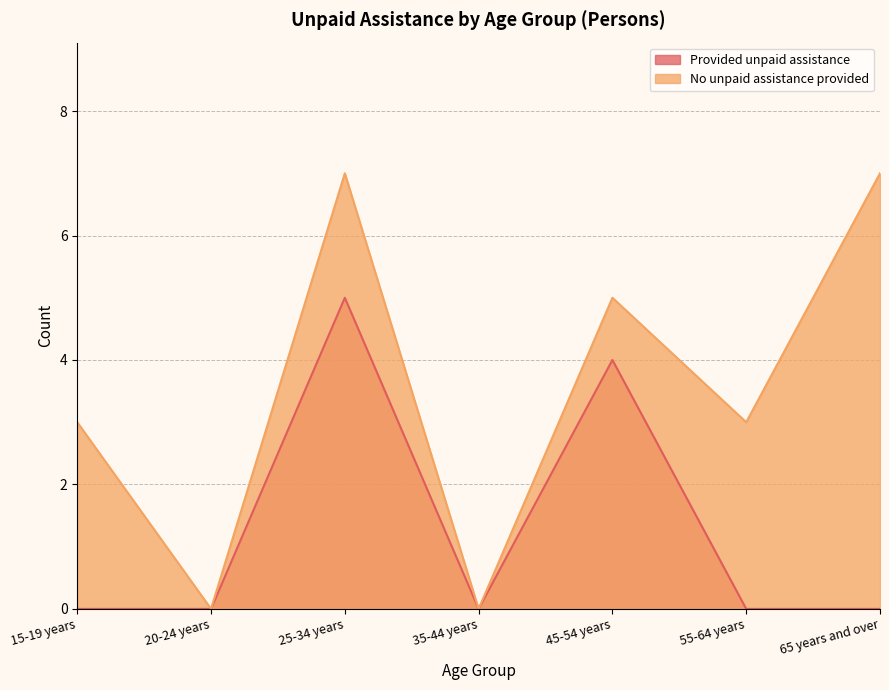

What is the average value of the No unpaid assistance provided series?

4